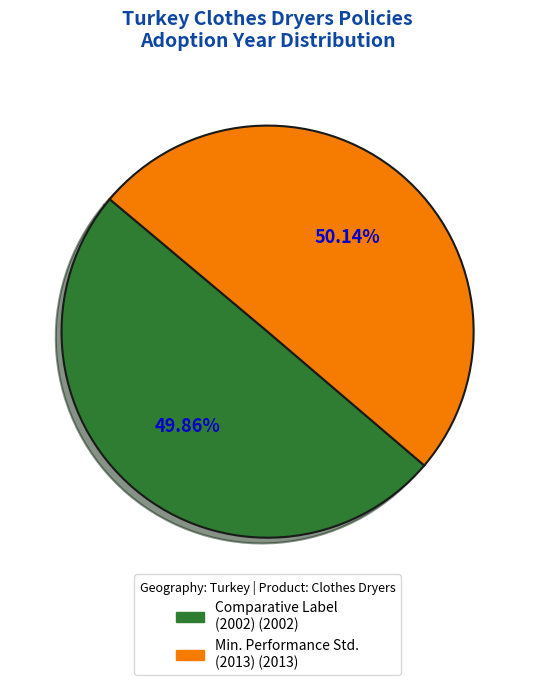

Does any single category account for the majority?

Yes